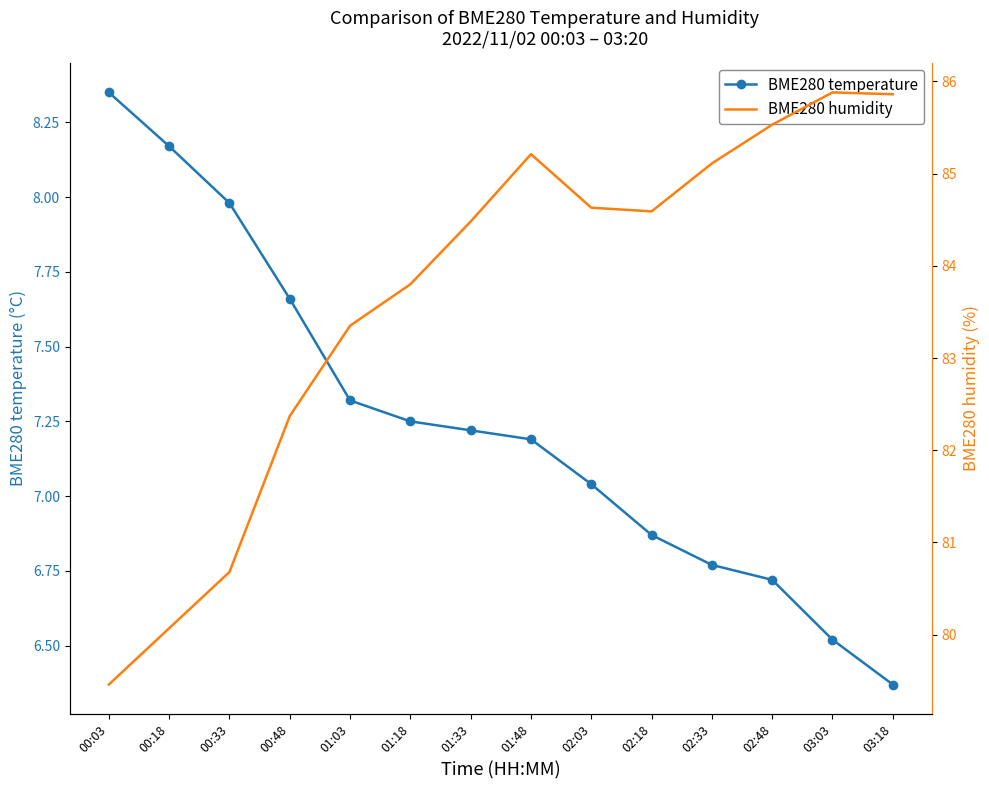

What is the sum of all BME280 humidity values?

1171.0